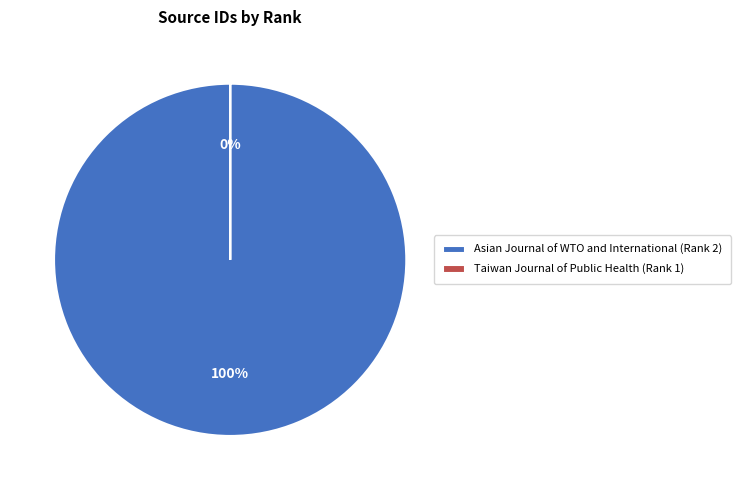

Which category has the biggest portion of the pie?

Asian Journal of WTO and International (Rank 2)